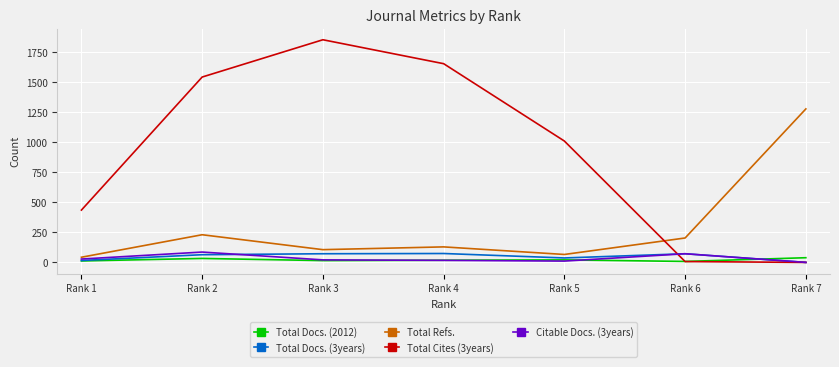

Which series has the widest spread of values?

Total Cites (3years)